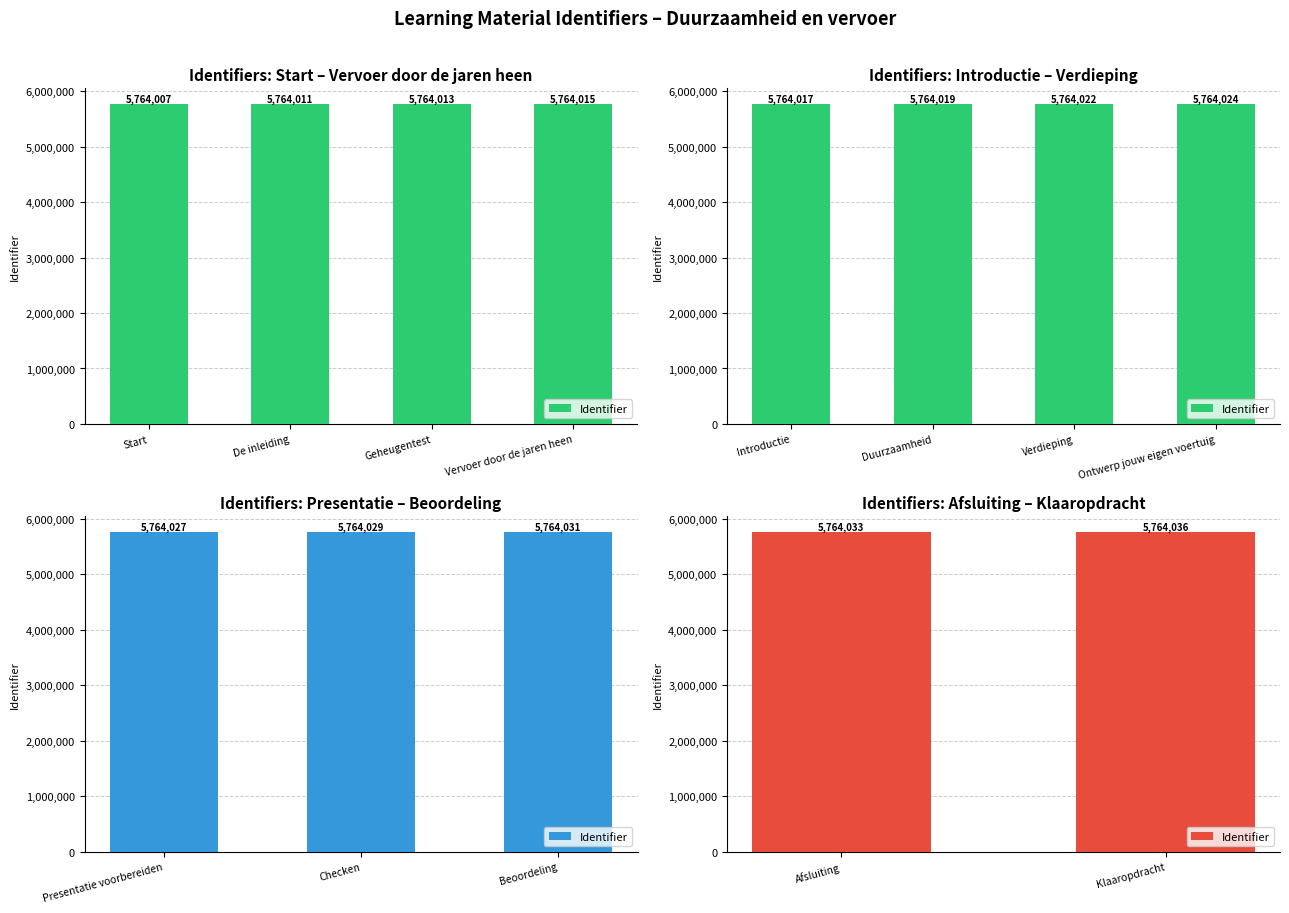

At which label does the data first exceed 5764022?

Ontwerp jouw eigen voertuig